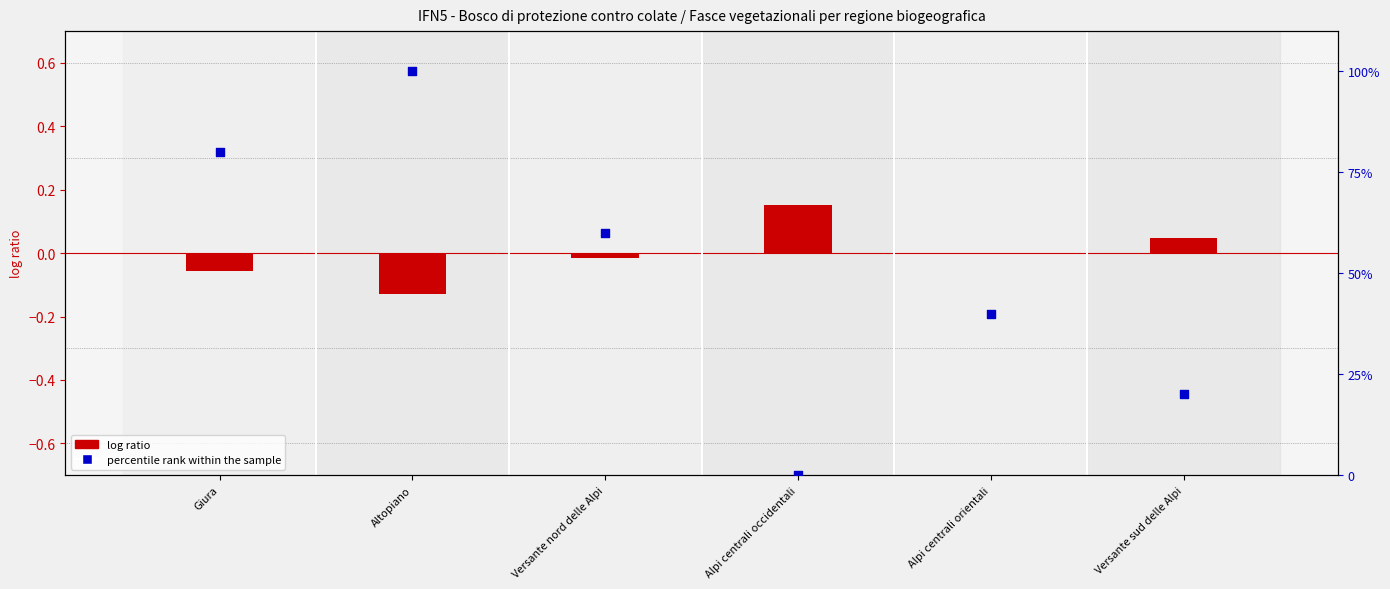

Which series reaches the minimum Y coordinate?

log ratio (interno - mean)